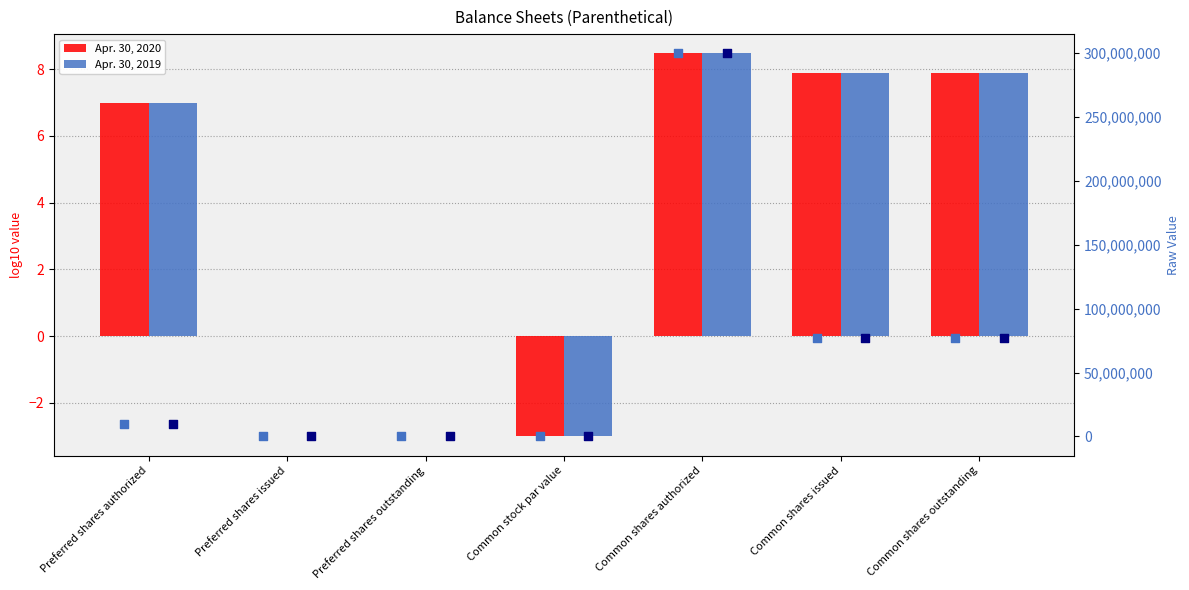

At which category is the sum across all series the highest?

Common shares authorized